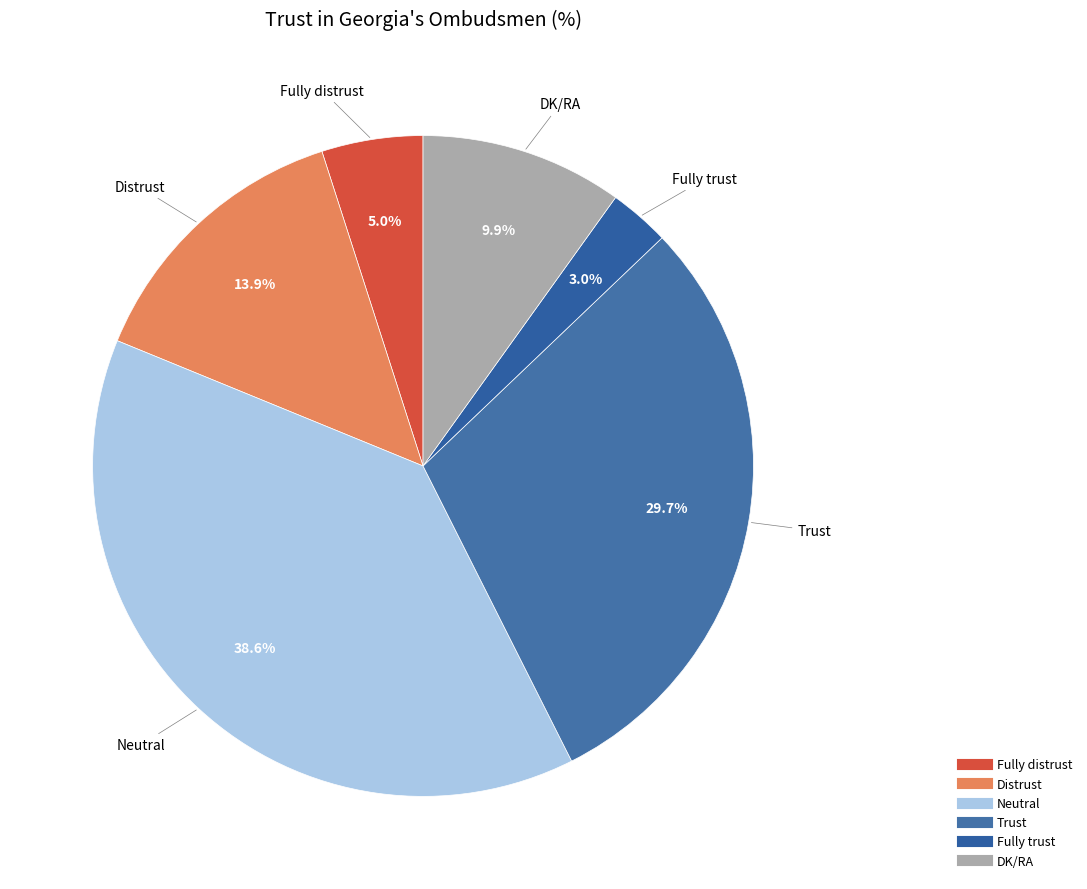

To the nearest percent, what is the difference between the largest and smallest slice percentages?

36%